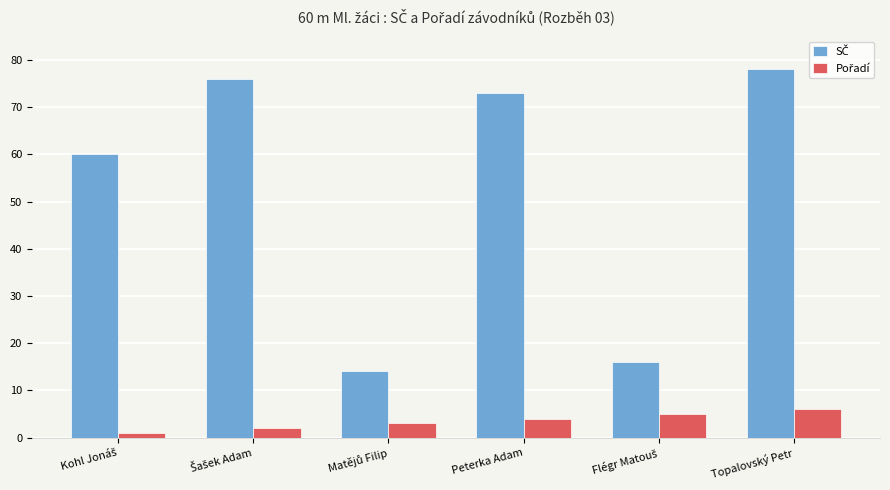

At which category does the chart reach its peak across all series?

Topalovský Petr